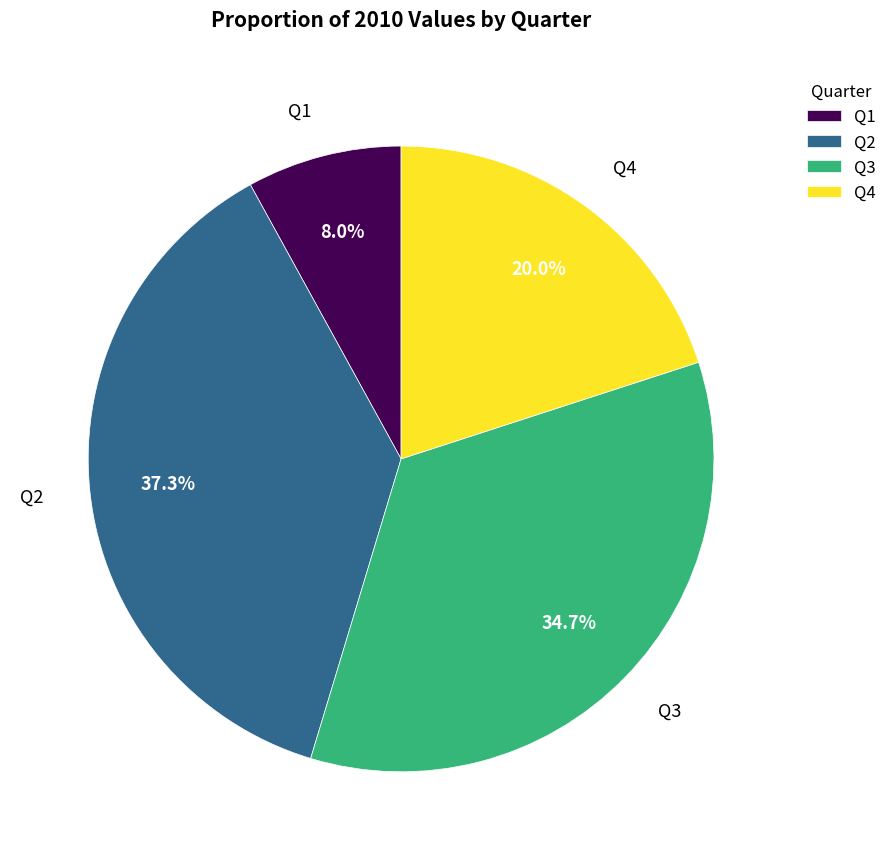

To the nearest percent, what is the difference between the largest and smallest slice percentages?

29%